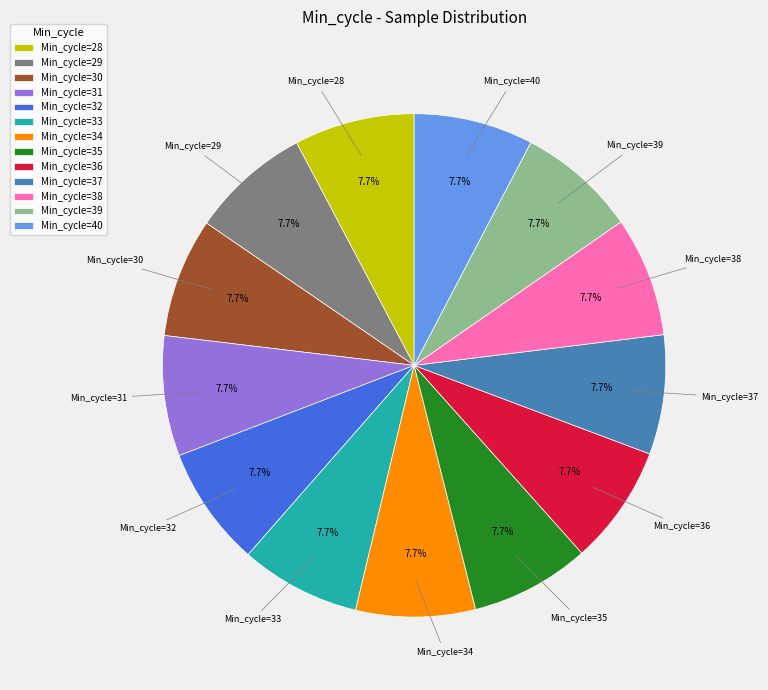

How much of the chart is everything except Min_cycle=40?

92.3%